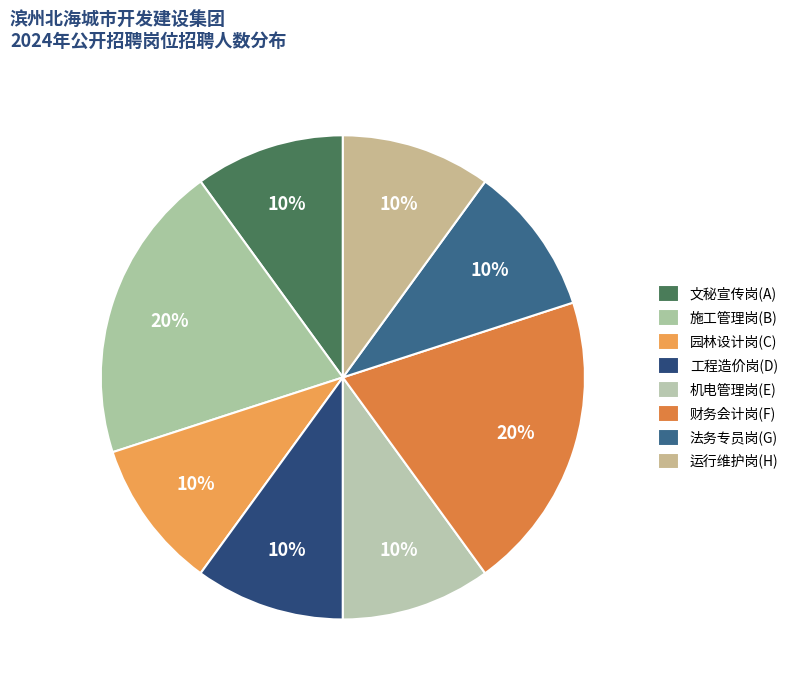

Combined, do 法务专员岗(G) and 文秘宣传岗(A) account for over 50%?

No